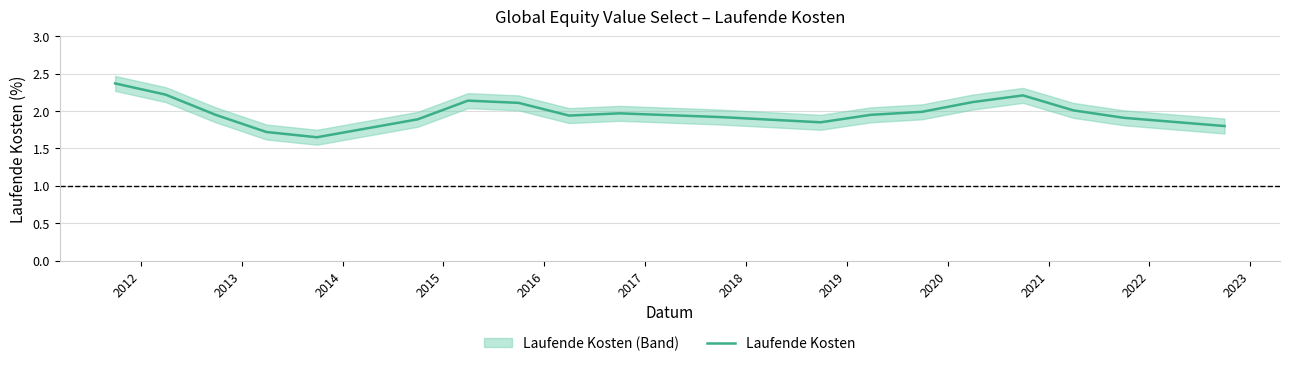

What is the greatest value displayed?

2.4